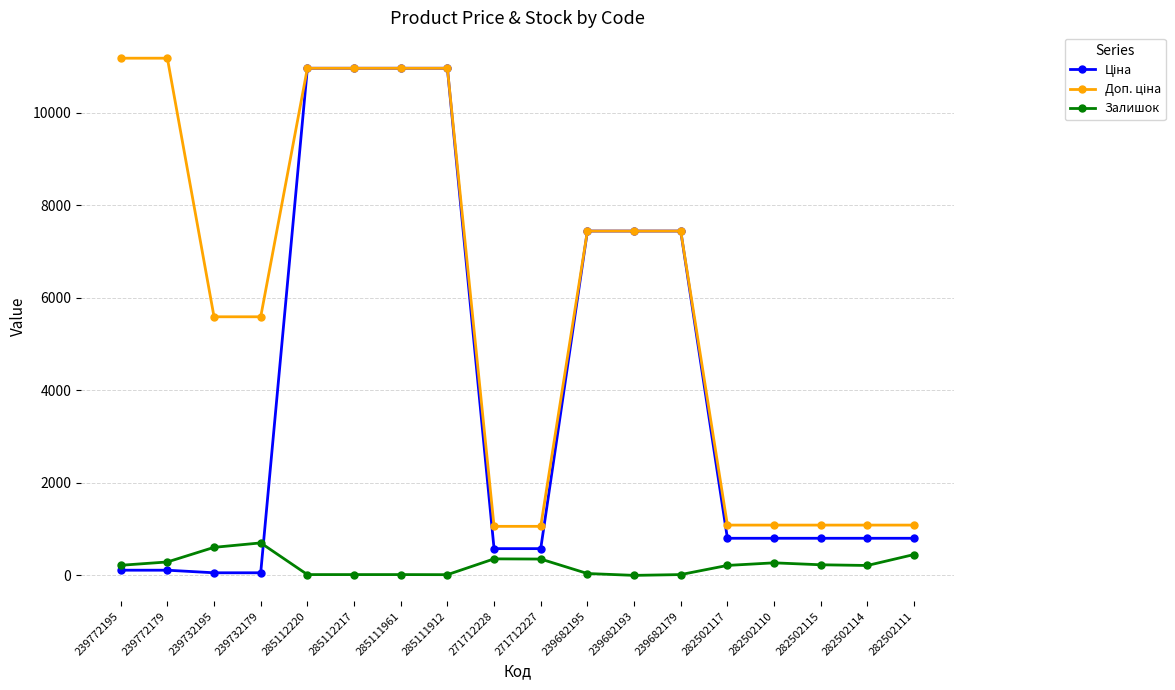

At how many categories does at least one series exceed 10411?

6